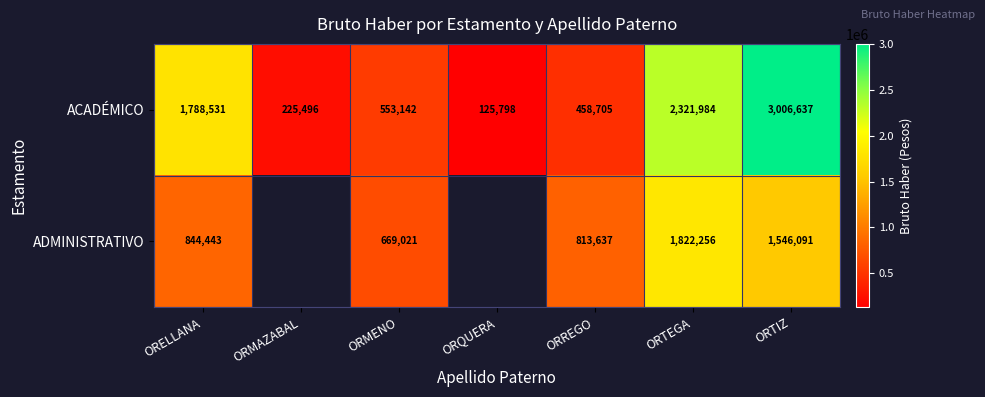

Between ORMAZABAL and ORELLANA, which is larger?

ORELLANA